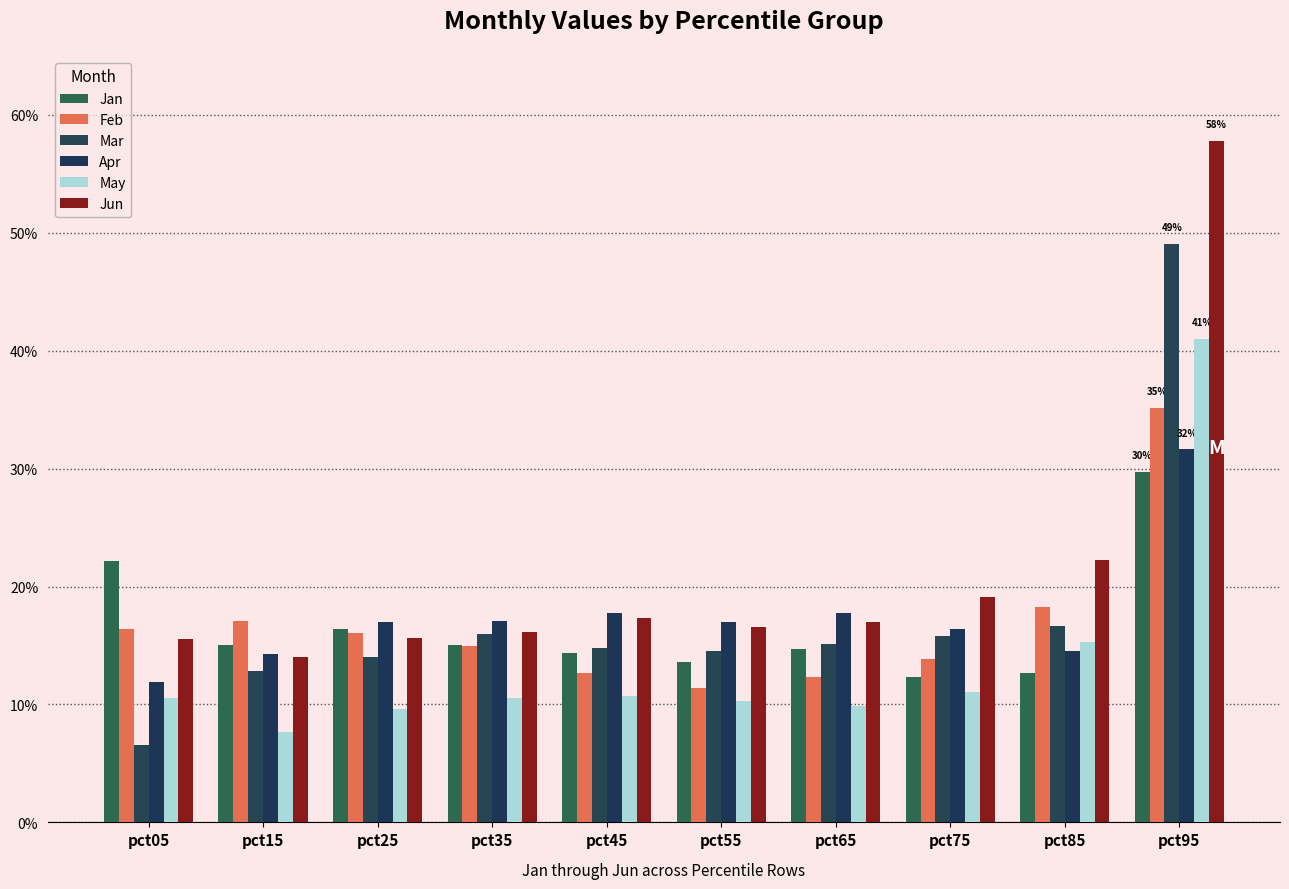

Are the bars horizontal?

No